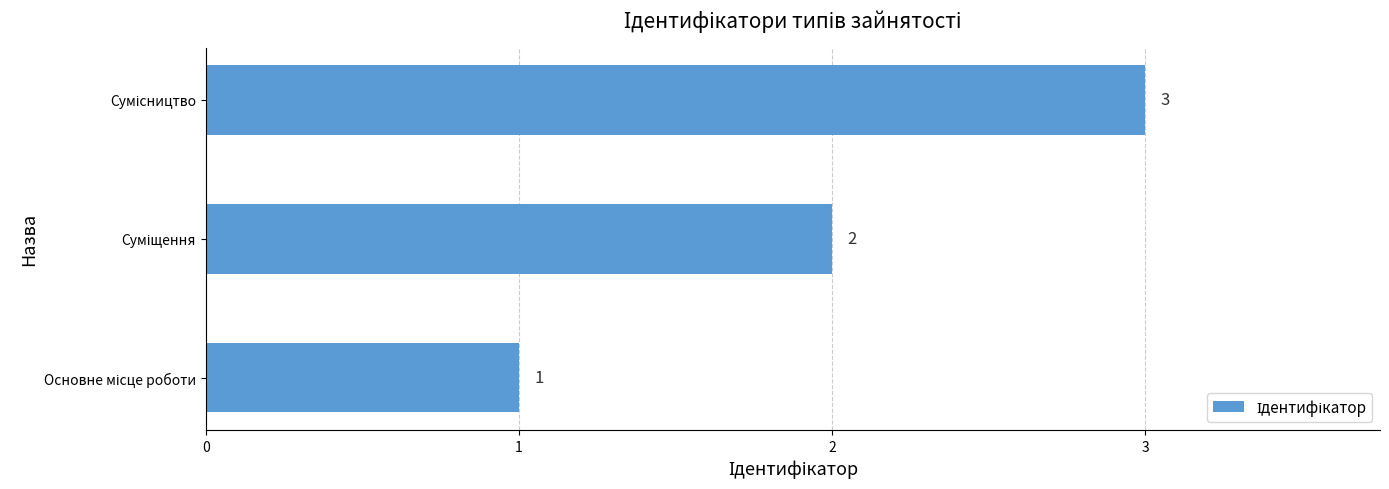

What is the minimum value shown in the chart?

1